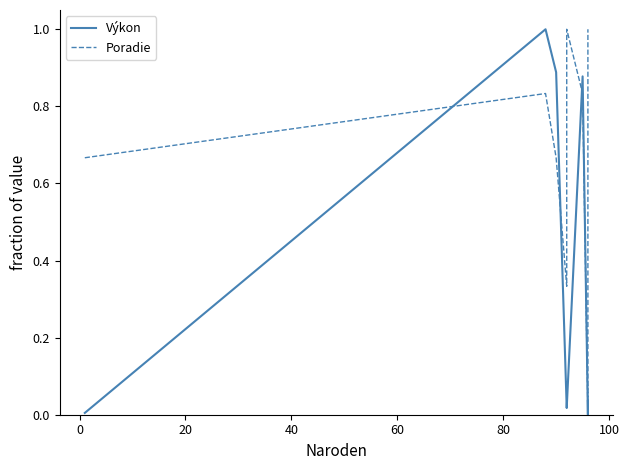

Count the Poradie values in the range 0 to 1.

11